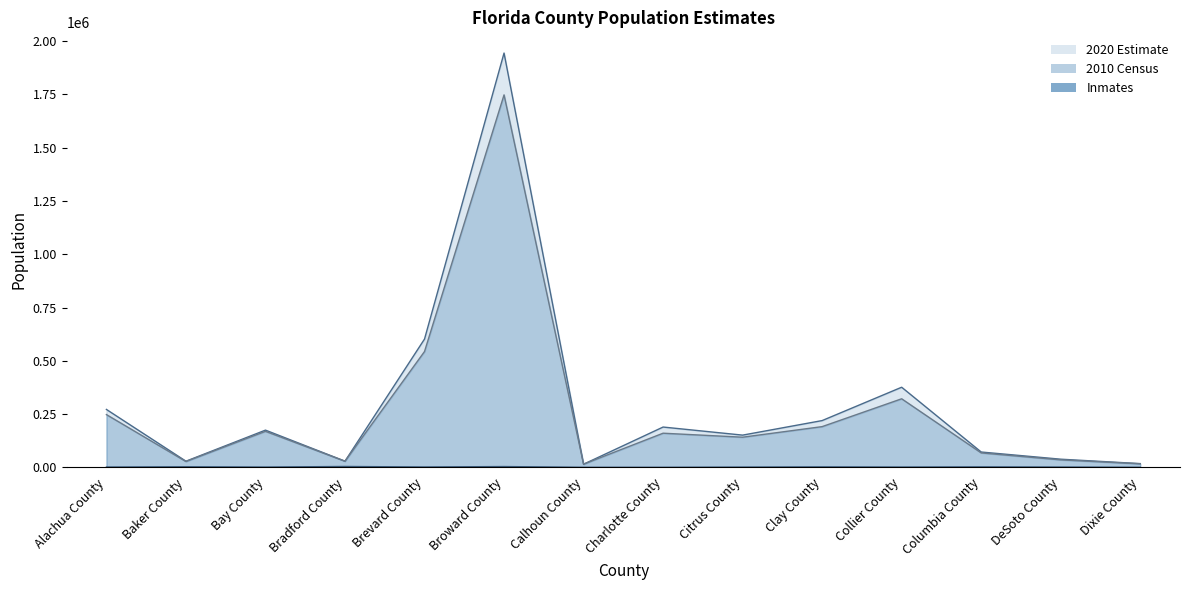

At how many categories does at least one series exceed 1549584?

1